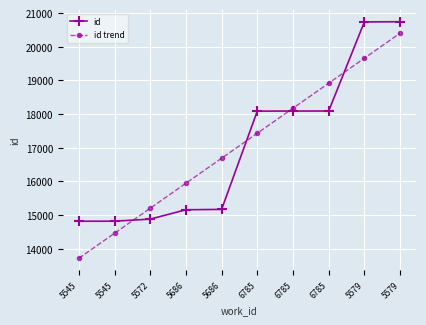

The id series shows 20743.0 at 5579. True or false?

True